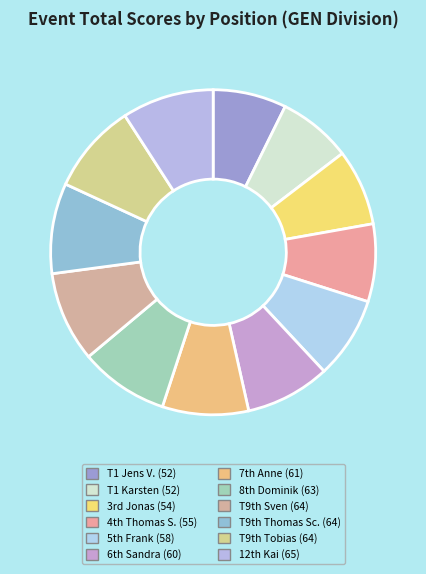

Is there a majority slice in this chart?

No